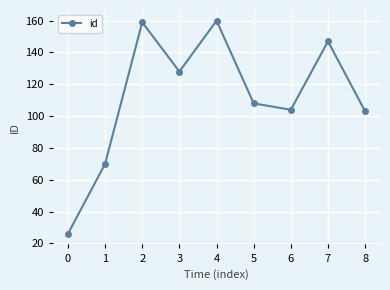

How many lines are shown in the chart?

1